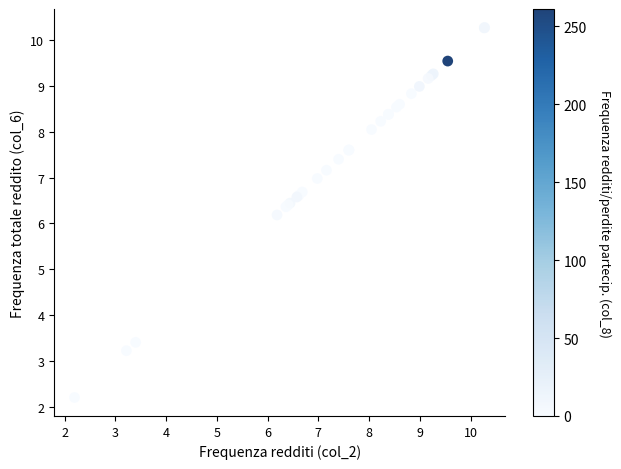

What Y value in the scatter plot is closest to 6?

6.2